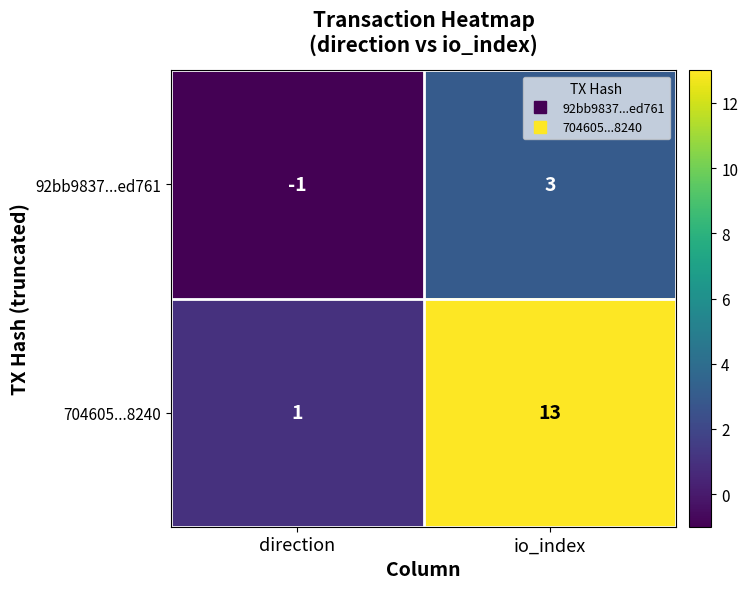

Read the 92bb9837...ed761 value at io_index.

3